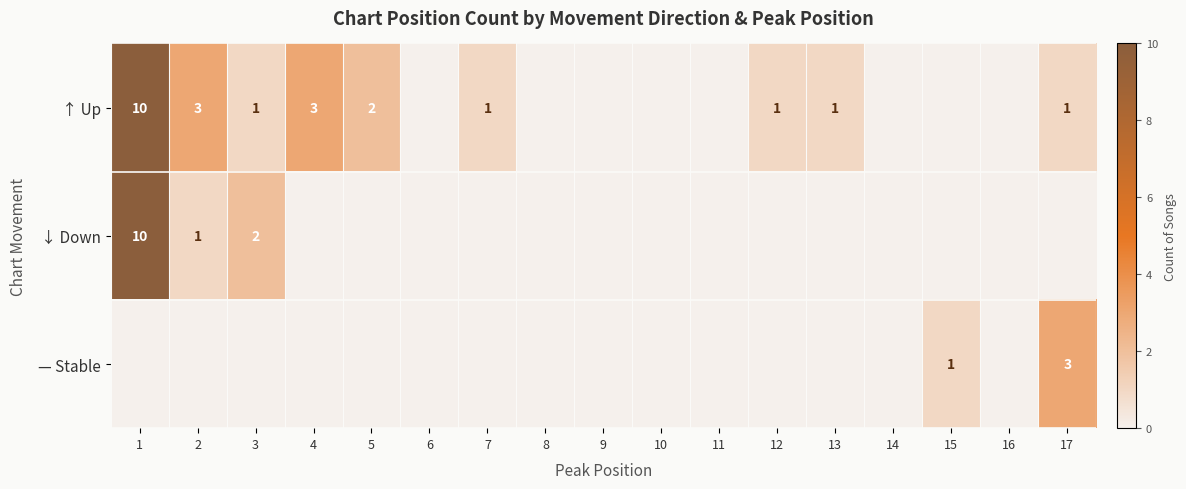

True or false: ↑ Up has a value of 1 at 5.

False